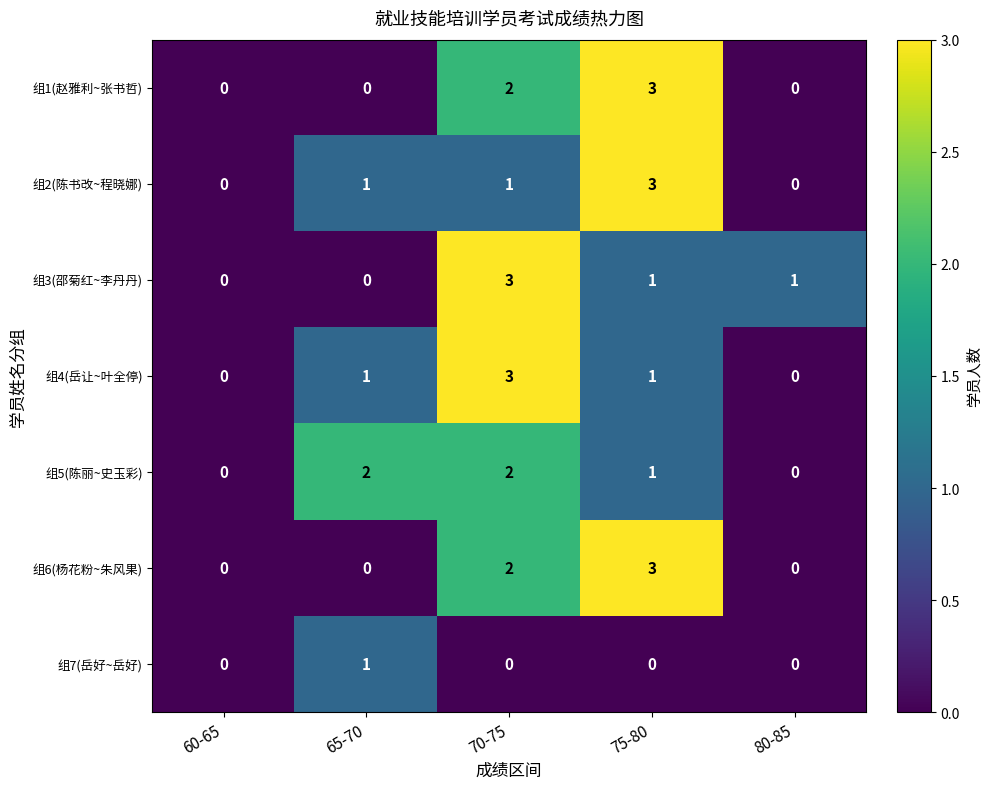

How many series are shown in this chart?

7